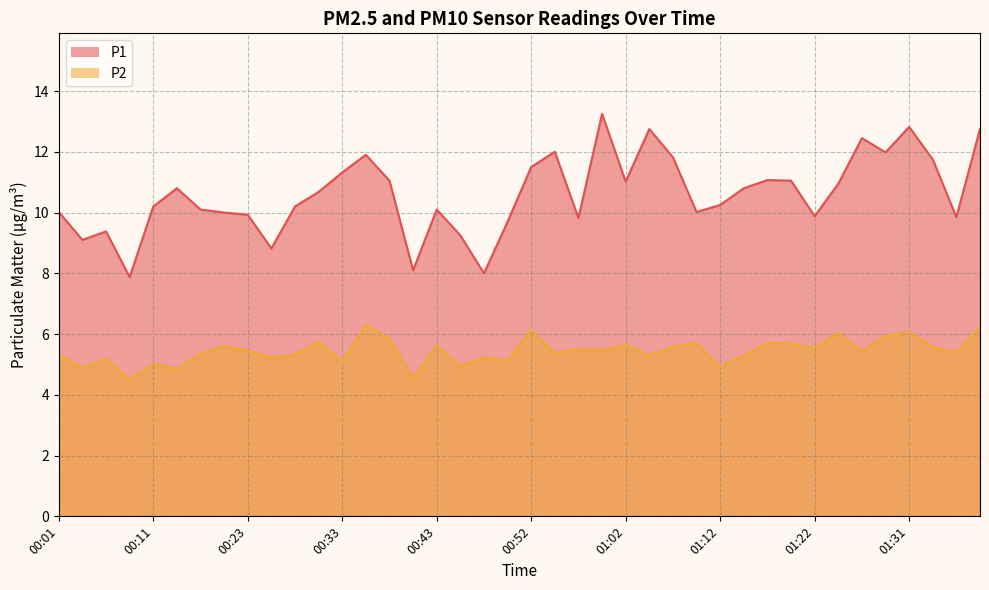

What is the label of the 3rd point from the left?

00:06